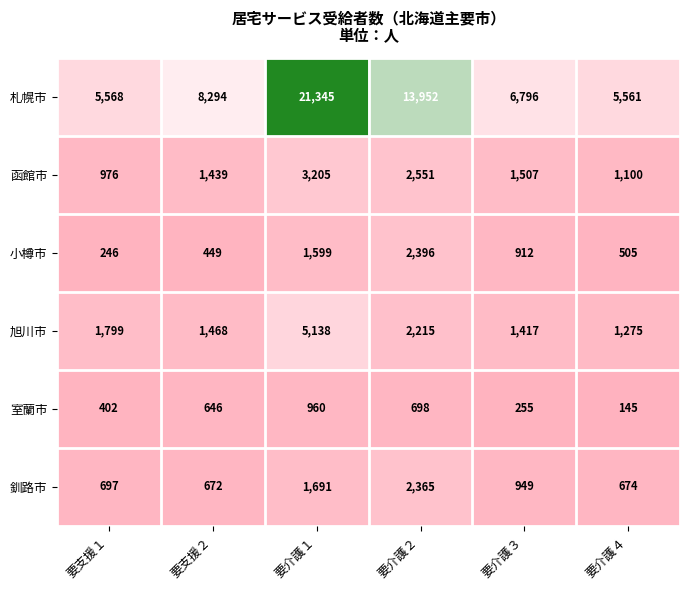

Which series changed the most between 要支援２ and 要介護４?

札幌市